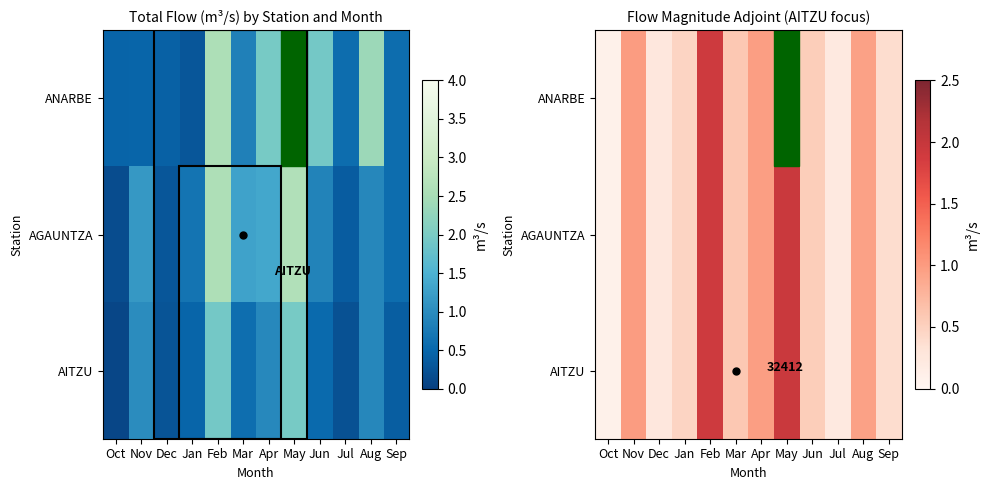

True or false: AITZU has a value of 0.2 at Jul.

True